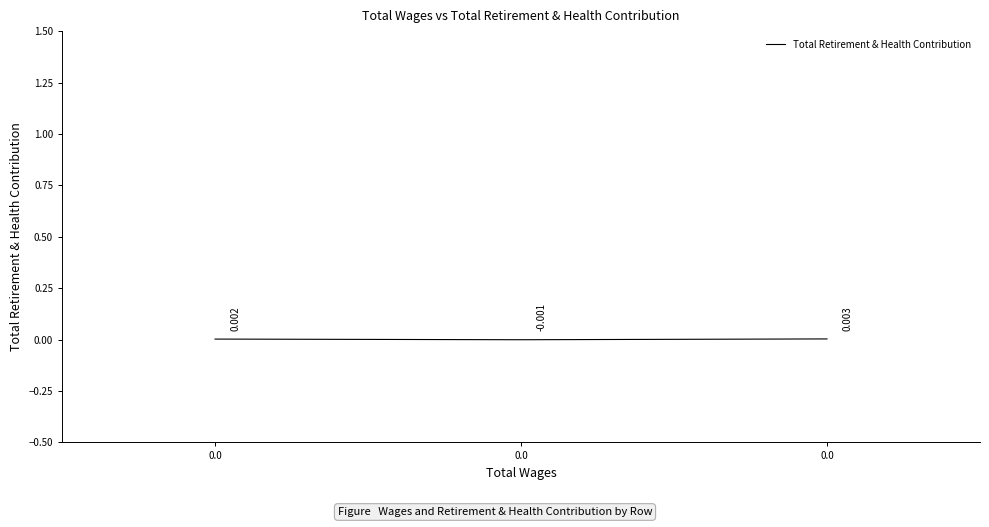

Rank the categories by value from highest to lowest.

0.0, 0.0, 0.0